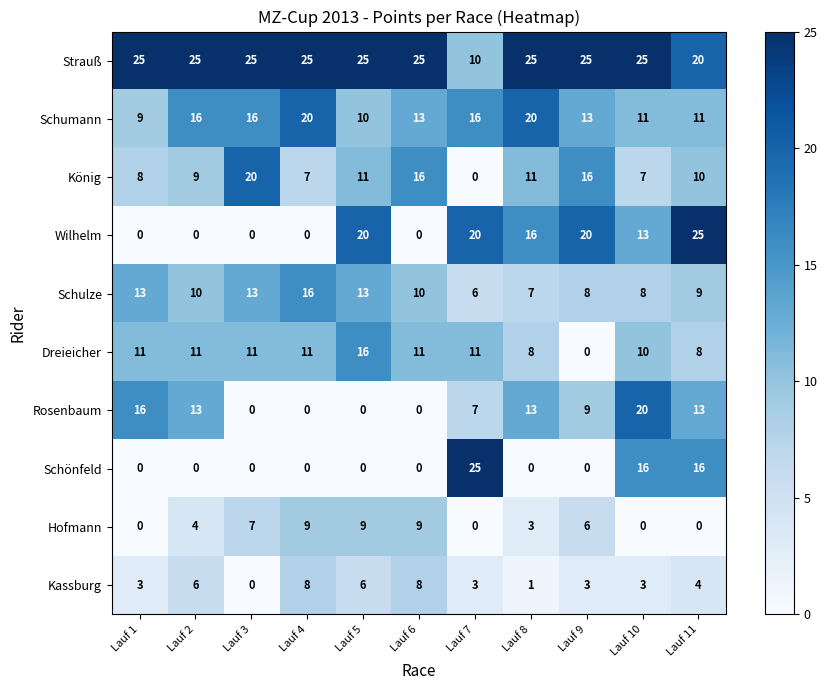

What is the spread (max minus min) of values at Lauf 11?

25